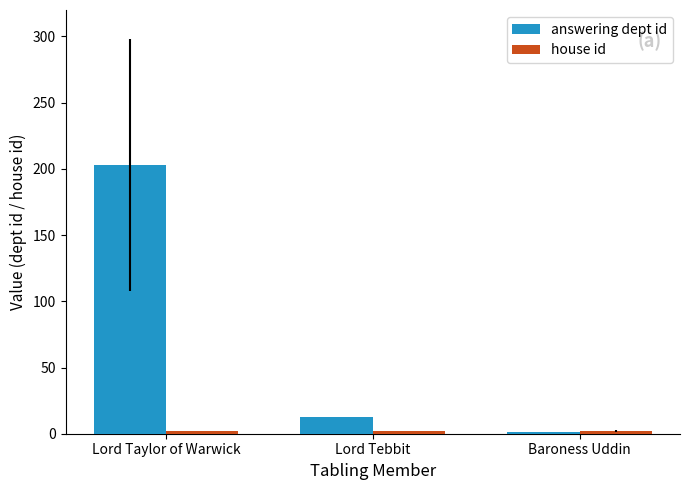

Between Lord Taylor of Warwick and Lord Tebbit, which series saw the biggest shift?

answering dept id